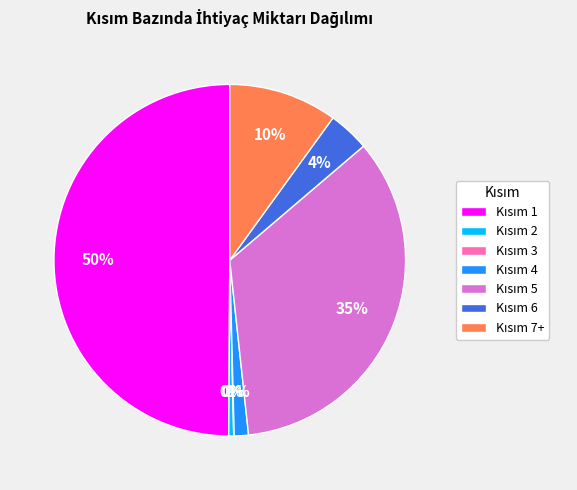

To the nearest percent, what is the difference between the largest and smallest slice percentages?

50%